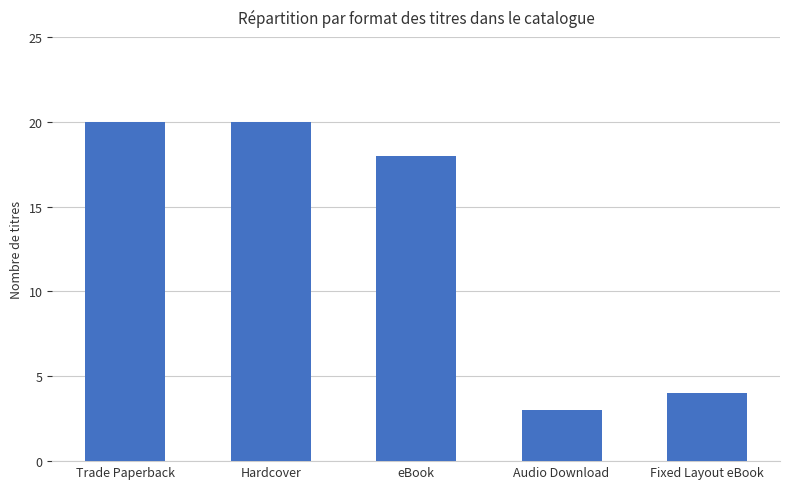

At which label does the data first exceed 18?

Trade Paperback